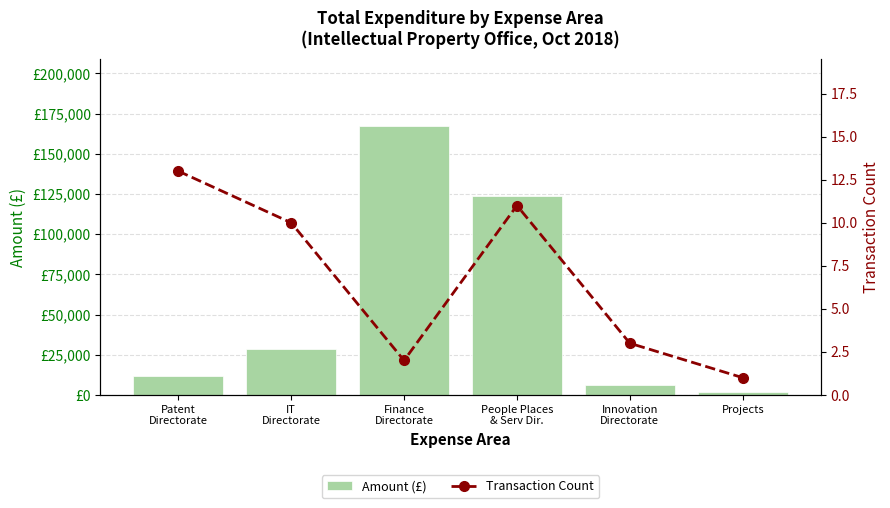

What is the difference between the second highest and second lowest values in the Amount (£) series?

117399.3